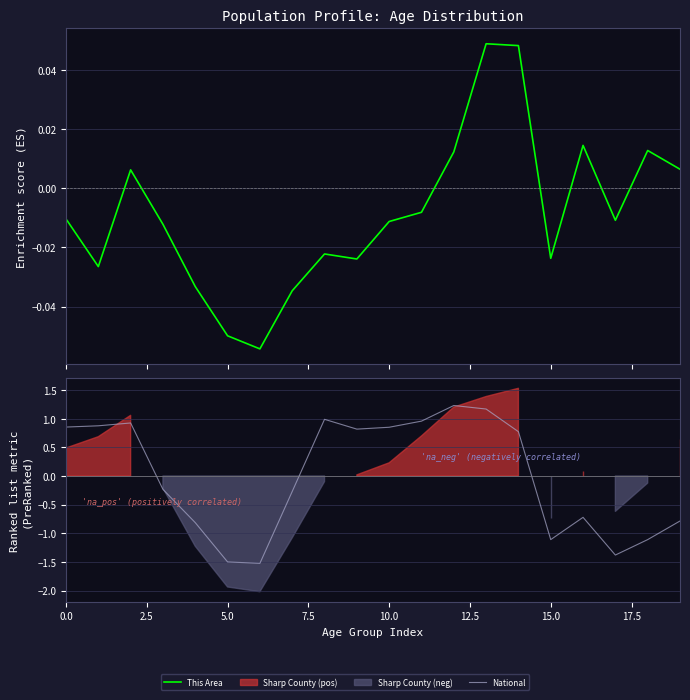

Reading right to left, transcribe all the data shown in this chart.

This Area: 0.0	0.0	-0.0	0.0	-0.0	0.0	0.0	0.0	-0.0	-0.0	-0.0	-0.0	-0.0	-0.1	-0.0	-0.0	-0.0	0.0	-0.0	-0.0
National: -0.8	-1.1	-1.4	-0.7	-1.1	0.8	1.2	1.2	1.0	0.9	0.8	1.0	-0.3	-1.5	-1.5	-0.8	-0.2	0.9	0.9	0.9